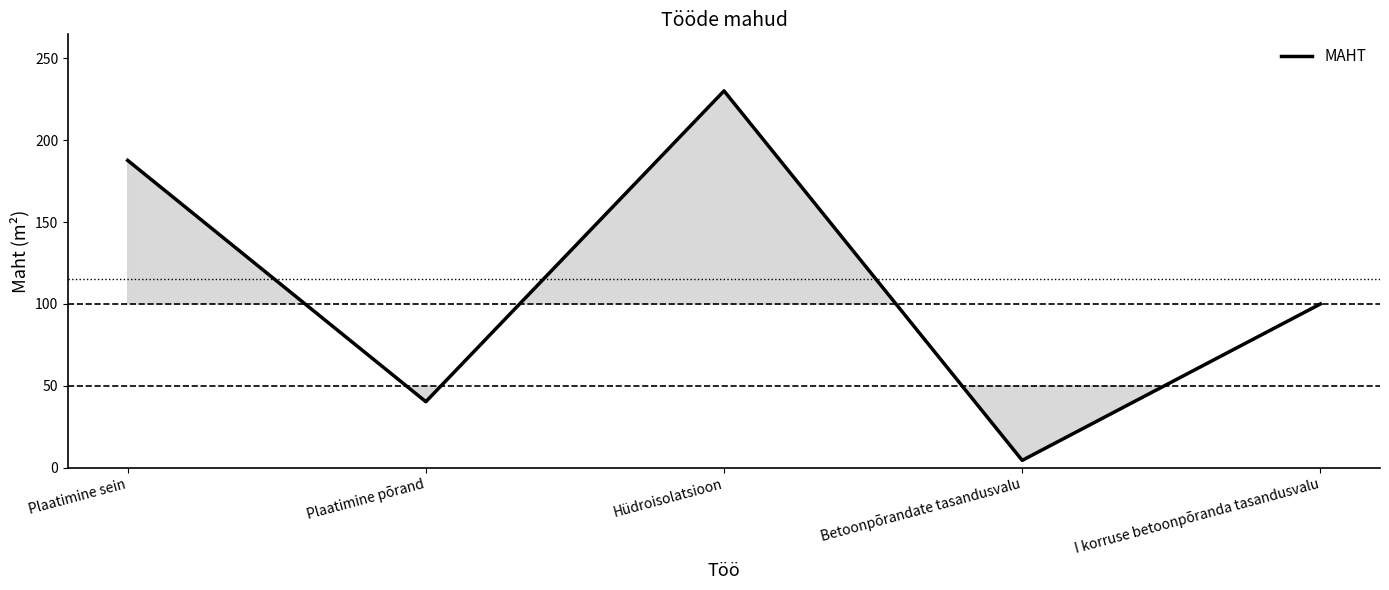

Count the number of categories in the chart.

5